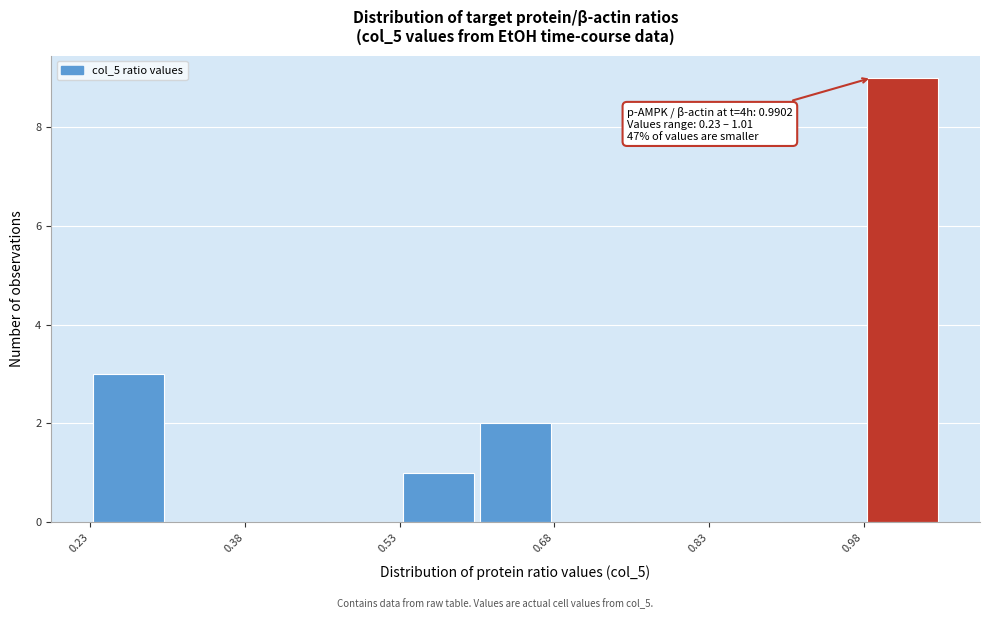

Around what value on the x-axis is the tallest bar? Give the approximate position of its centre, as read against the axis.

1.02